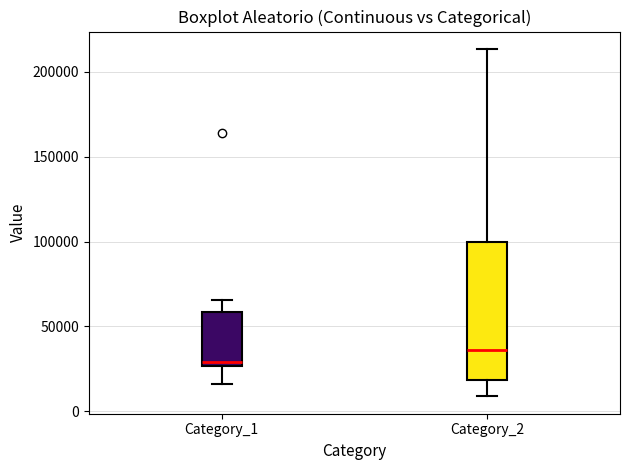

Reading left to right, transcribe this box plot: for each box, give where its median line is, the range the box spans, and where its two whiskers end, as read against the y-axis. The values are not printed on the chart, so give them approximately, as read against the axis.

Category_1: median 30000, box 25000 to 60000, whiskers 15000 to 65000
Category_2: median 35000, box 20000 to 100000, whiskers 10000 to 215000